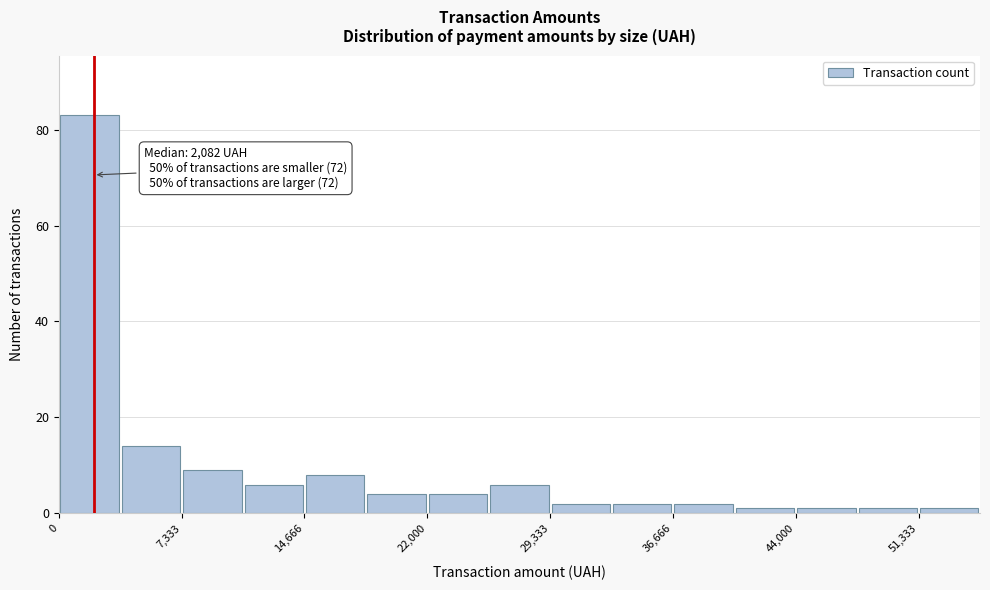

Read against the x-axis, roughly where is the centre of the tallest bar?

2000